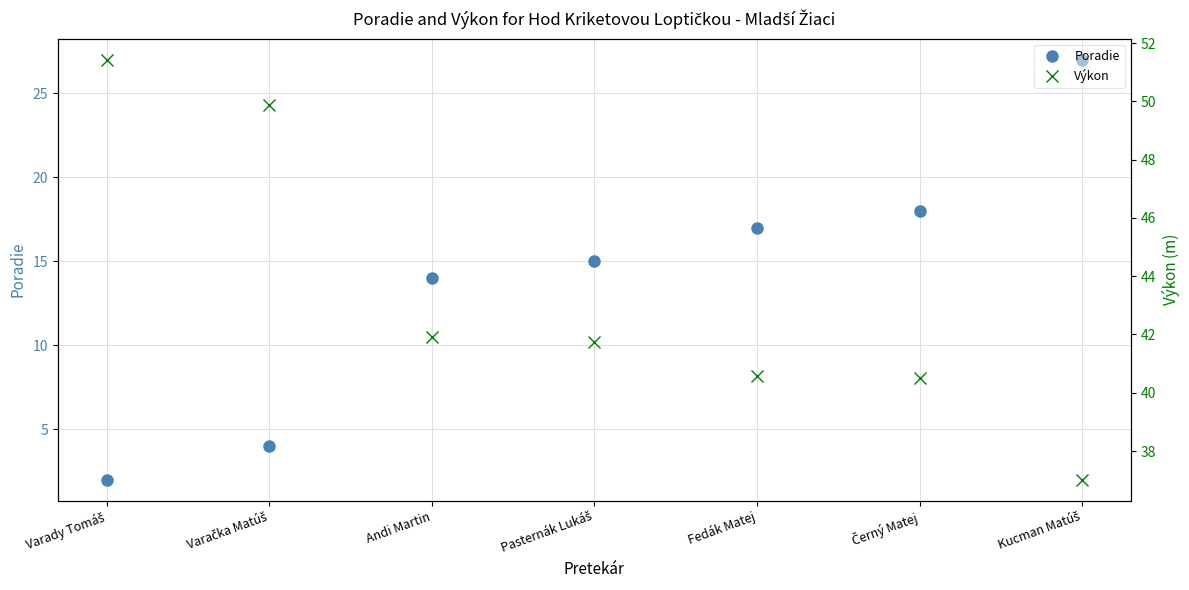

At which label does Poradie reach its minimum?

Varady Tomáš